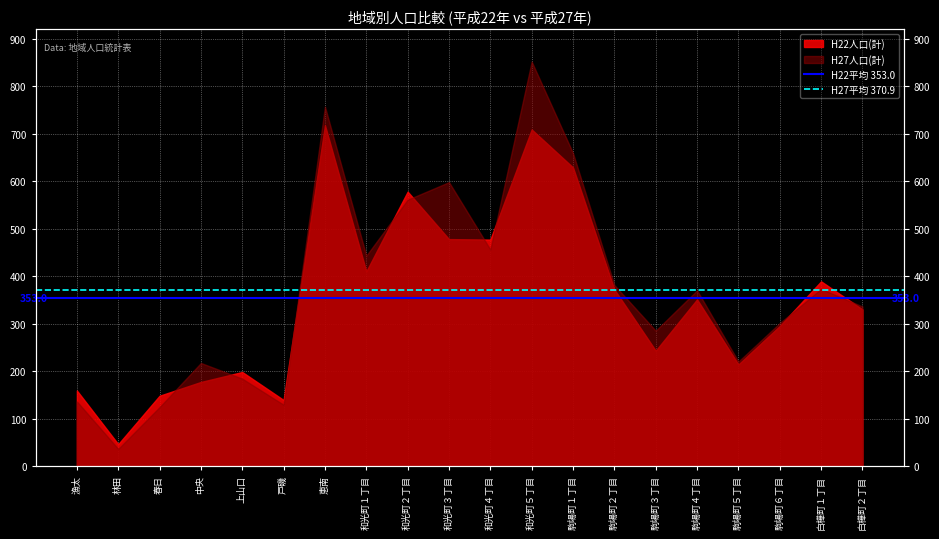

List the series in order of their overall mean, highest first.

H27平均 370.9, H22平均 353.0